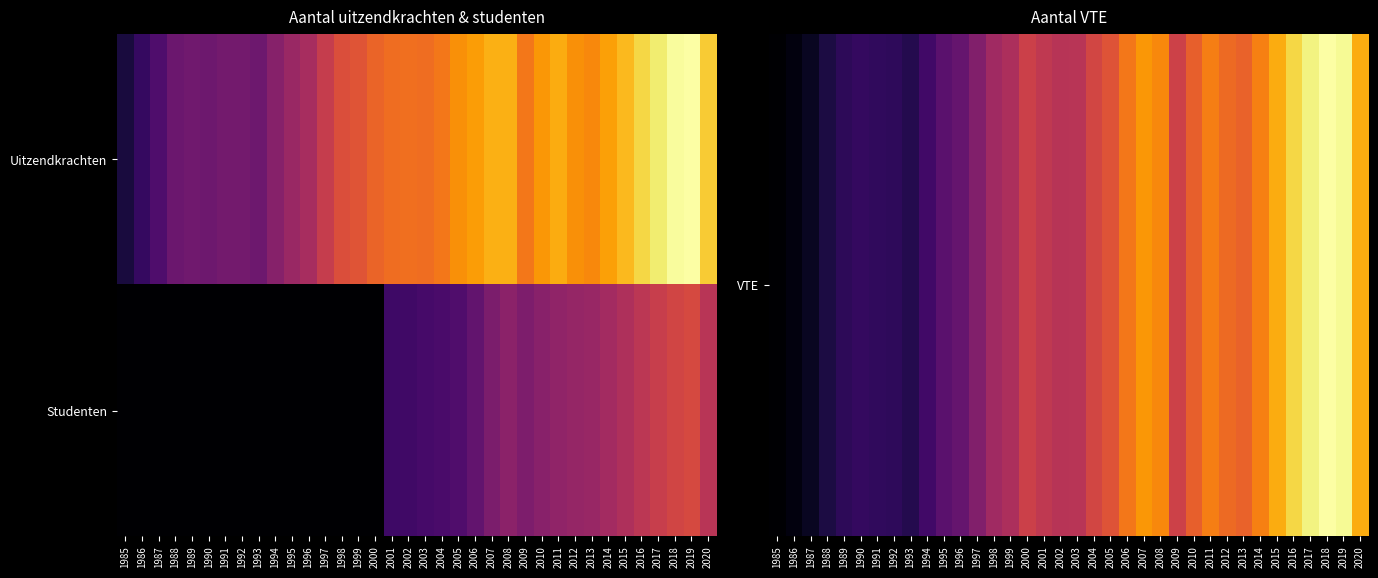

Which has a higher value, 2007 or 1992?

2007